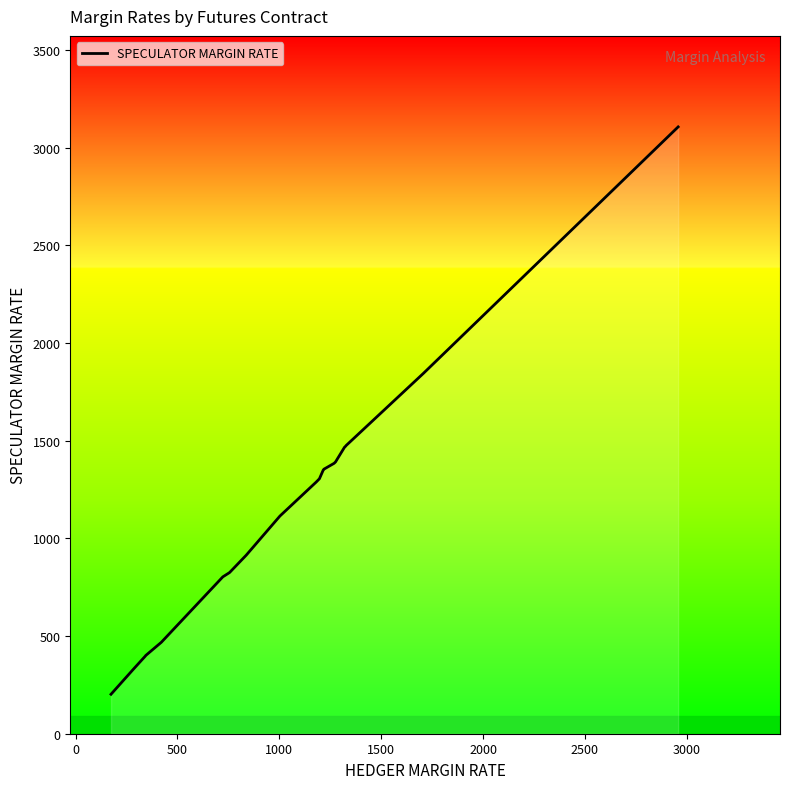

What is the value of the 26th point from the left?

1387